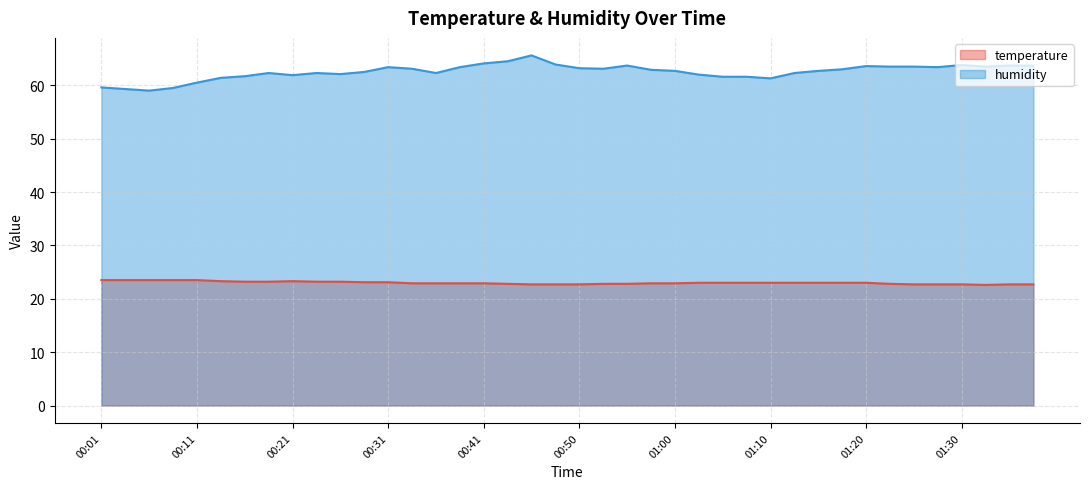

True or false: temperature and humidity intersect in this chart.

False